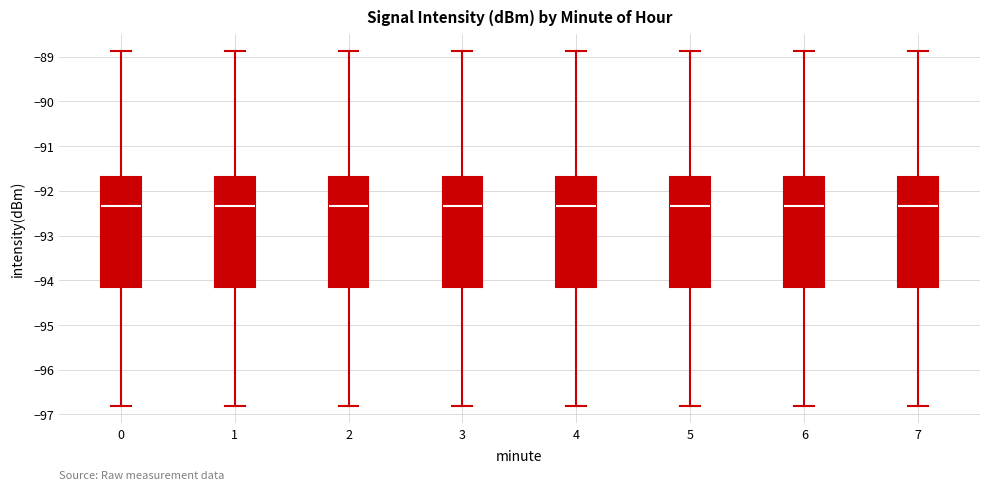

Reading left to right, read every box against the y-axis: the position of its median line, the range the box covers, and the ends of its whiskers. The values are not printed on the chart, so give them approximately, as read against the axis.

0: median -92.3, box -94.2 to -91.7, whiskers -96.8 to -88.9
1: median -92.3, box -94.2 to -91.7, whiskers -96.8 to -88.9
2: median -92.3, box -94.2 to -91.7, whiskers -96.8 to -88.9
3: median -92.3, box -94.2 to -91.7, whiskers -96.8 to -88.9
4: median -92.3, box -94.2 to -91.7, whiskers -96.8 to -88.9
5: median -92.3, box -94.2 to -91.7, whiskers -96.8 to -88.9
6: median -92.3, box -94.2 to -91.7, whiskers -96.8 to -88.9
7: median -92.3, box -94.2 to -91.7, whiskers -96.8 to -88.9